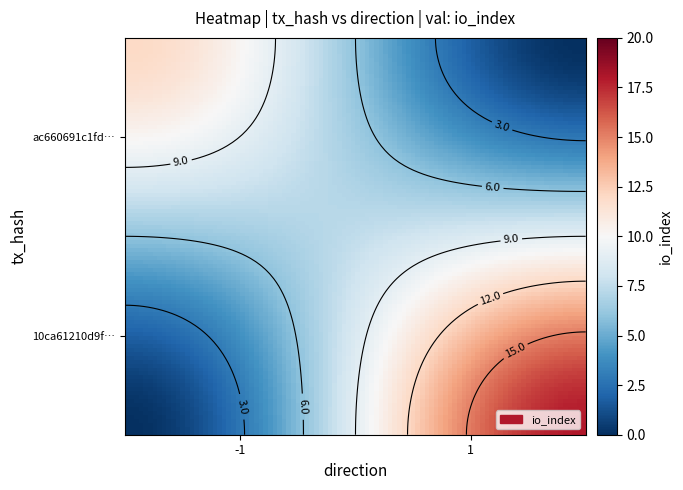

Reading right to left, extract all data points from this chart.

ac660691c1fdab56e0f54e685cc04c229bbe9bb: 12	-1
10ca61210d9f941516b1fac7fa717843f065cc2: 18	1